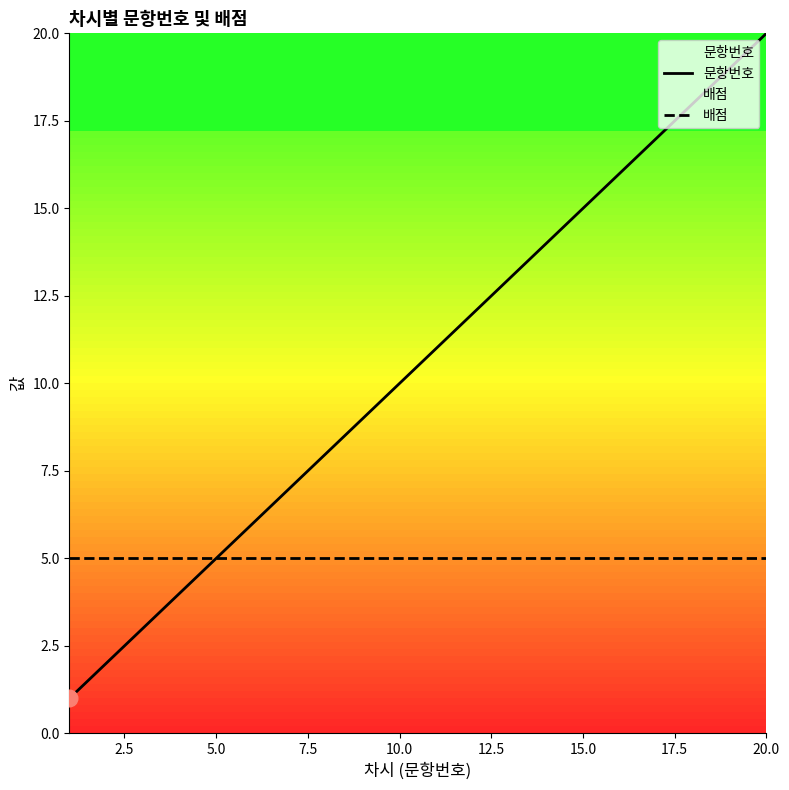

Which series has the largest range (max minus min)?

문항번호